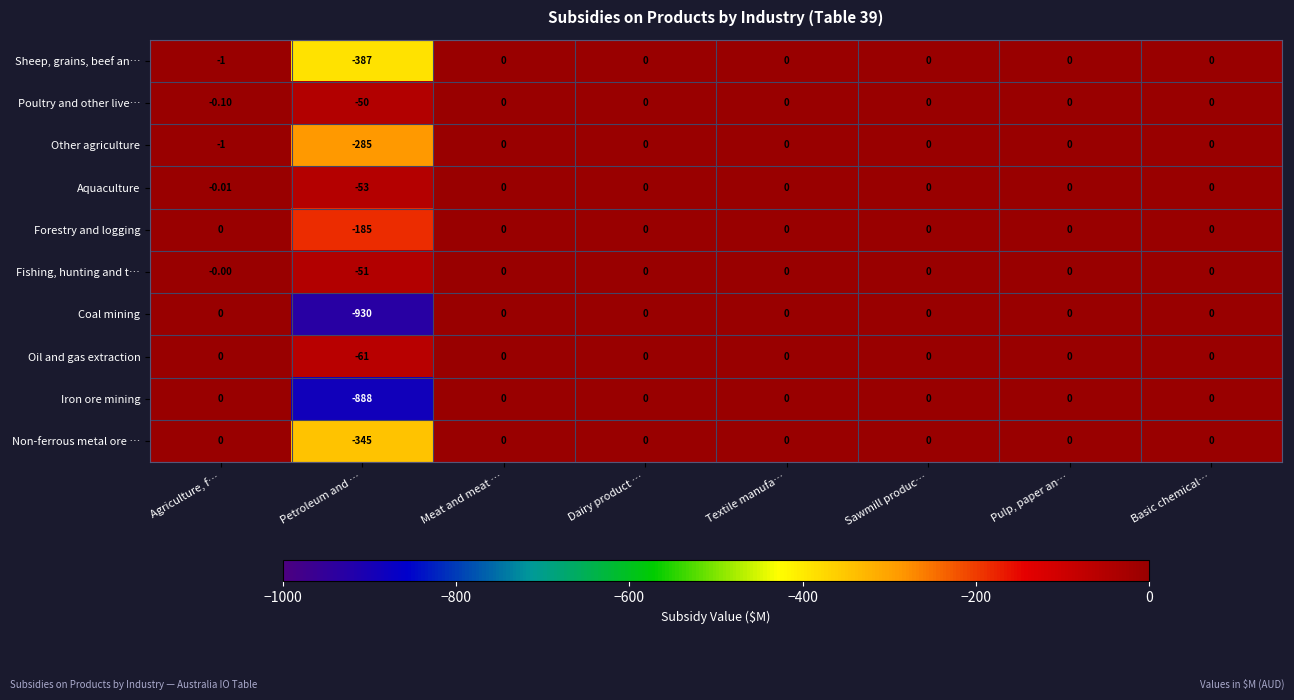

Which label corresponds to the smallest value in the chart?

Petroleum and …